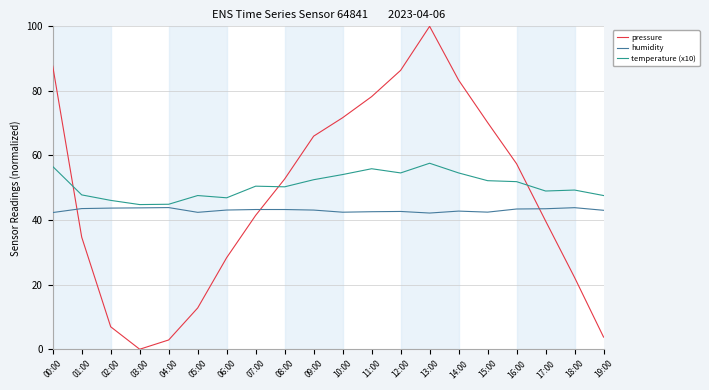

Which series changed the most between 00:00 and 19:00?

pressure